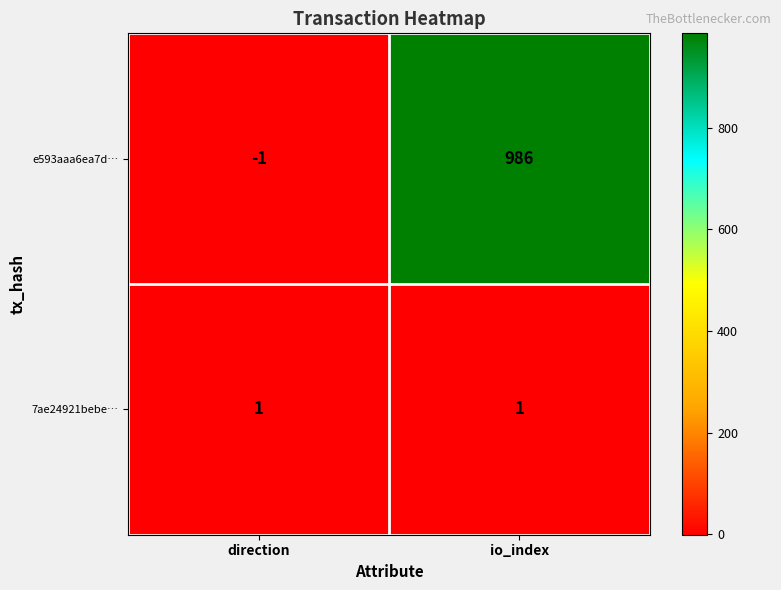

The value of e593aaa6ea7d… at direction is -2. True or false?

False